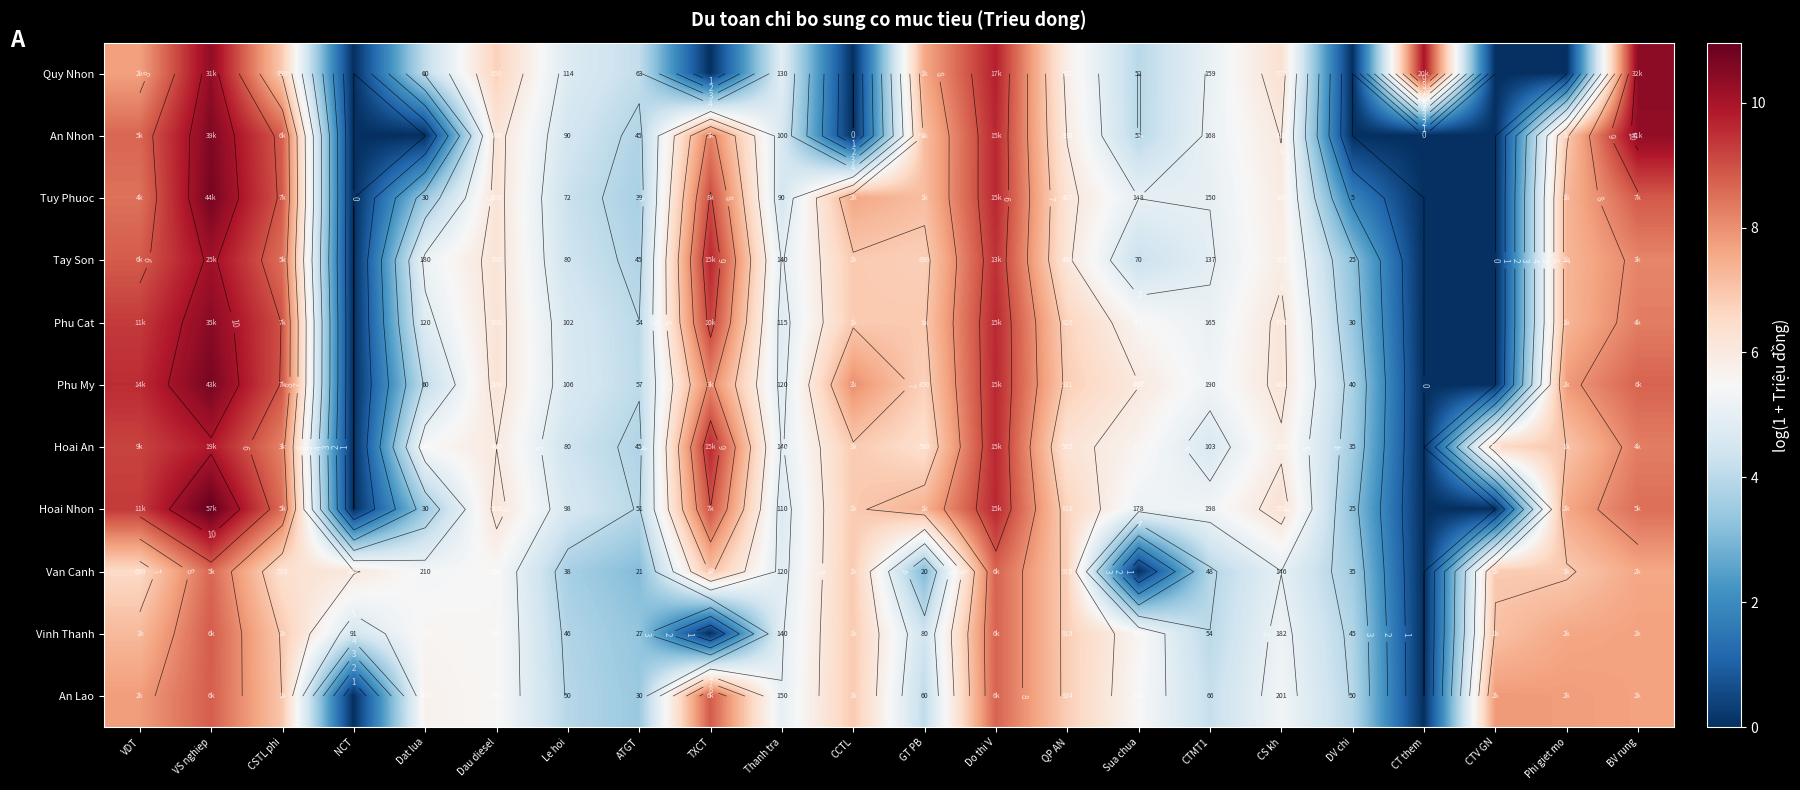

List the series in order of their peak value, highest first.

Hoai Nhon, Tuy Phuoc, Phu My, An Nhon, Phu Cat, Quy Nhon, Tay Son, Hoai An, An Lao, Vinh Thanh, Van Canh